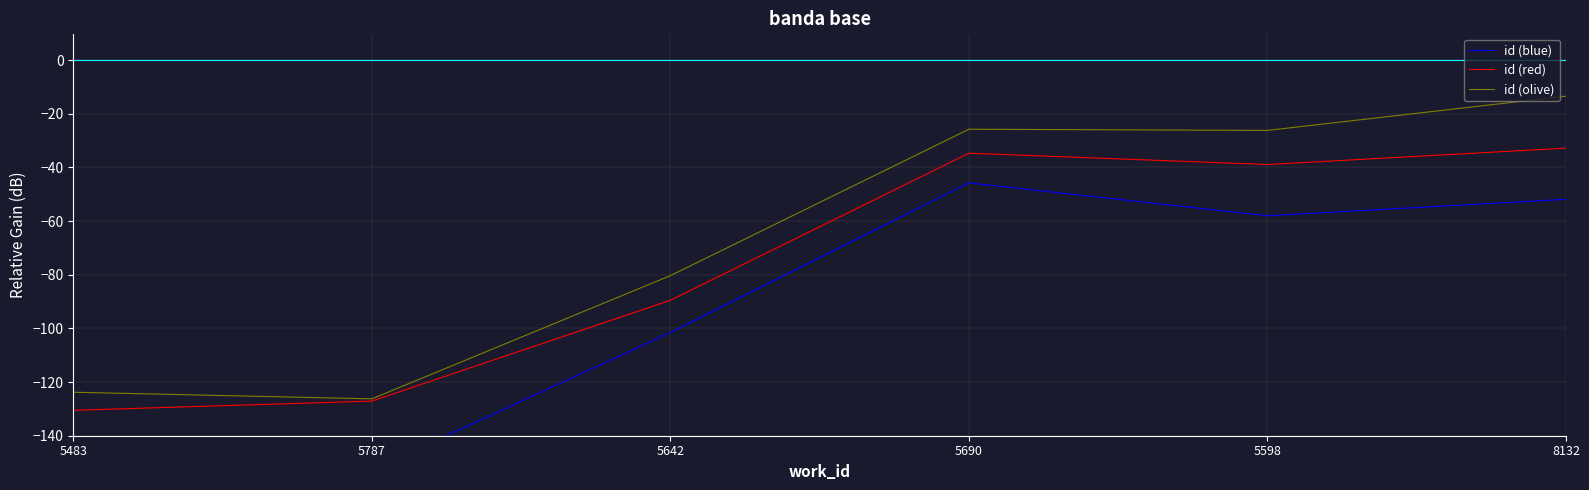

What is the label of the 5th point from the left?

5598